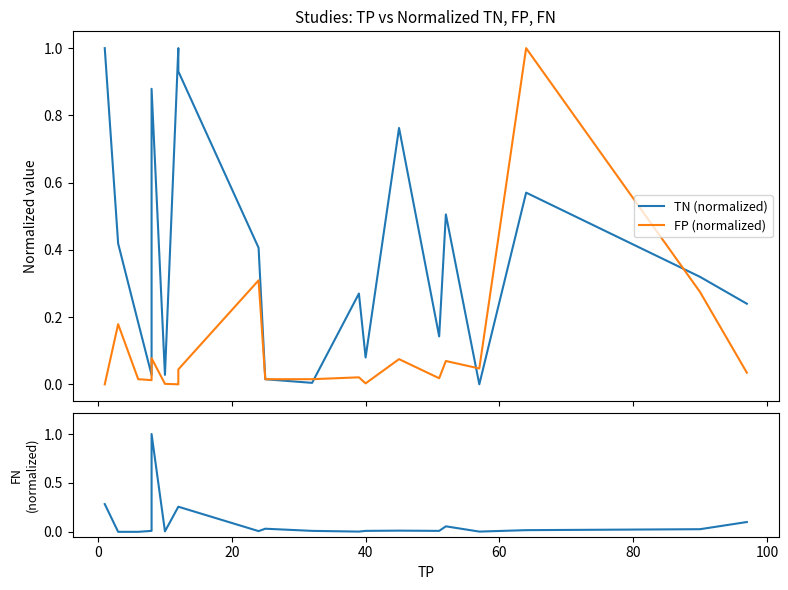

Which series has the largest total across all categories?

TN (normalized)